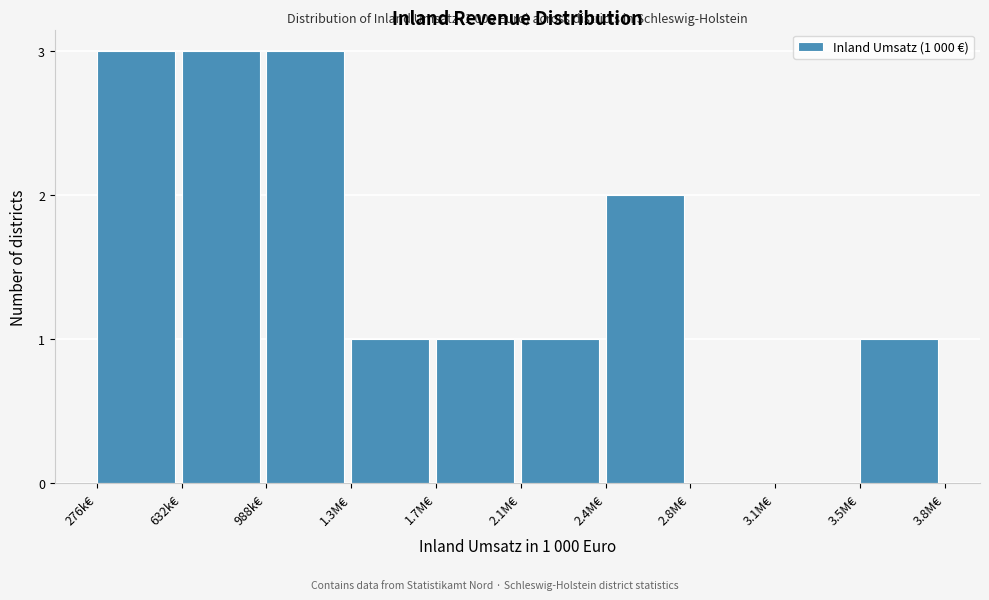

Reading left to right, transcribe all the data shown in this chart.

276k€=3	632k€=3	988k€=3	1.3M€=1	1.7M€=1	2.1M€=1	2.4M€=2	2.8M€=0	3.1M€=0	3.5M€=1